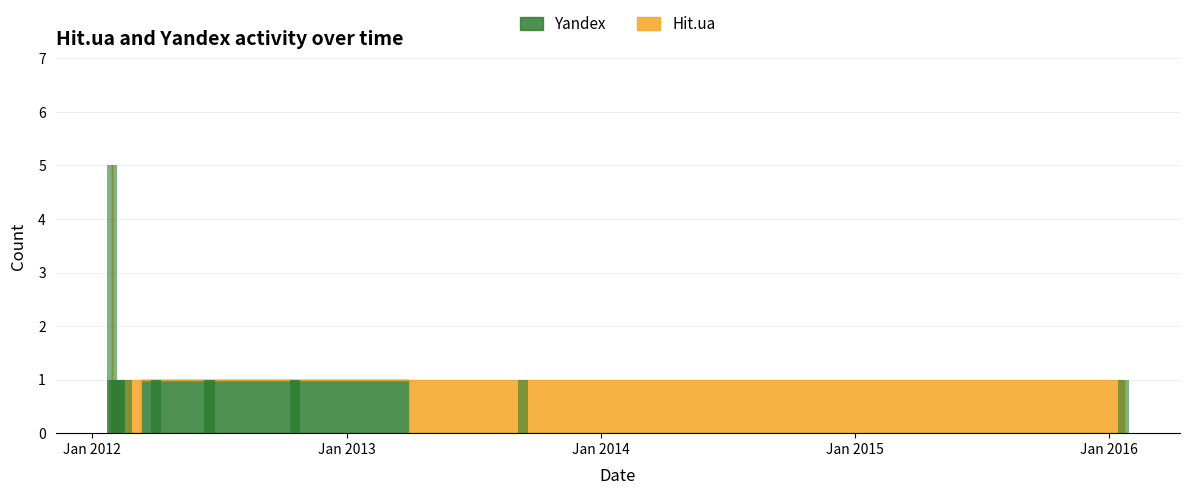

At how many categories does at least one series exceed 1?

1